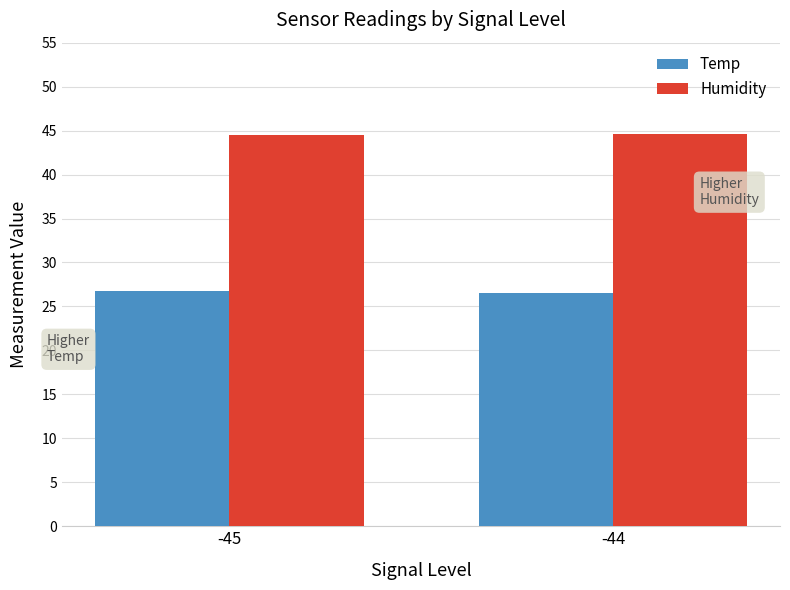

At how many categories does at least one series exceed 30?

2